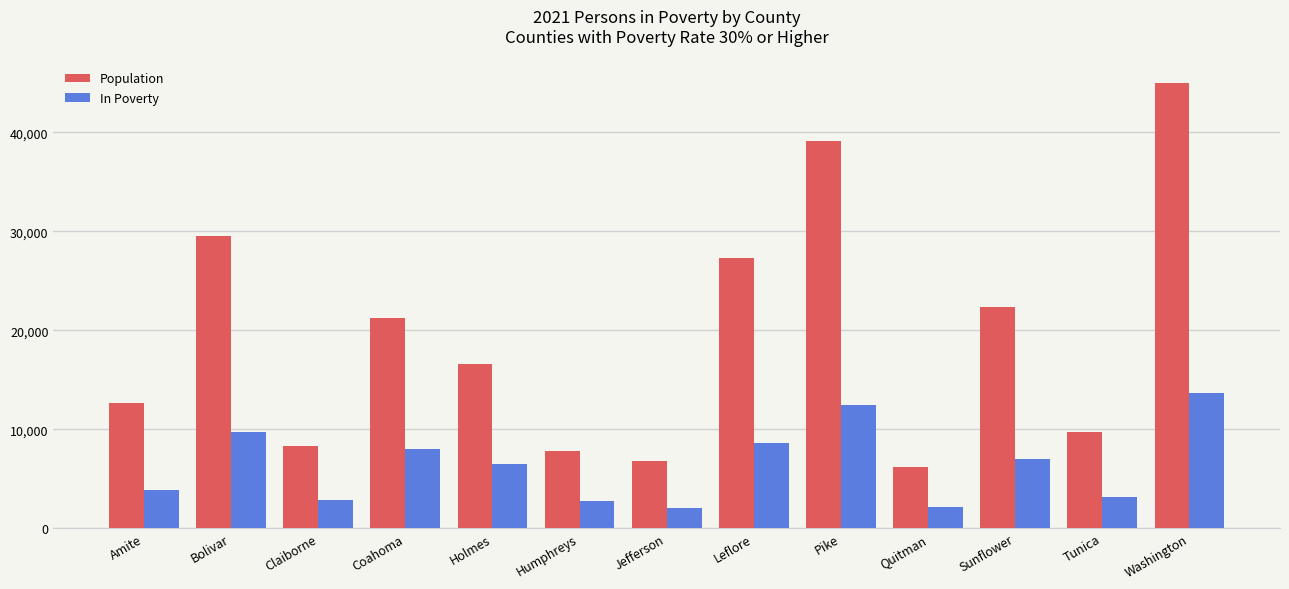

At how many categories does at least one series exceed 38335?

2